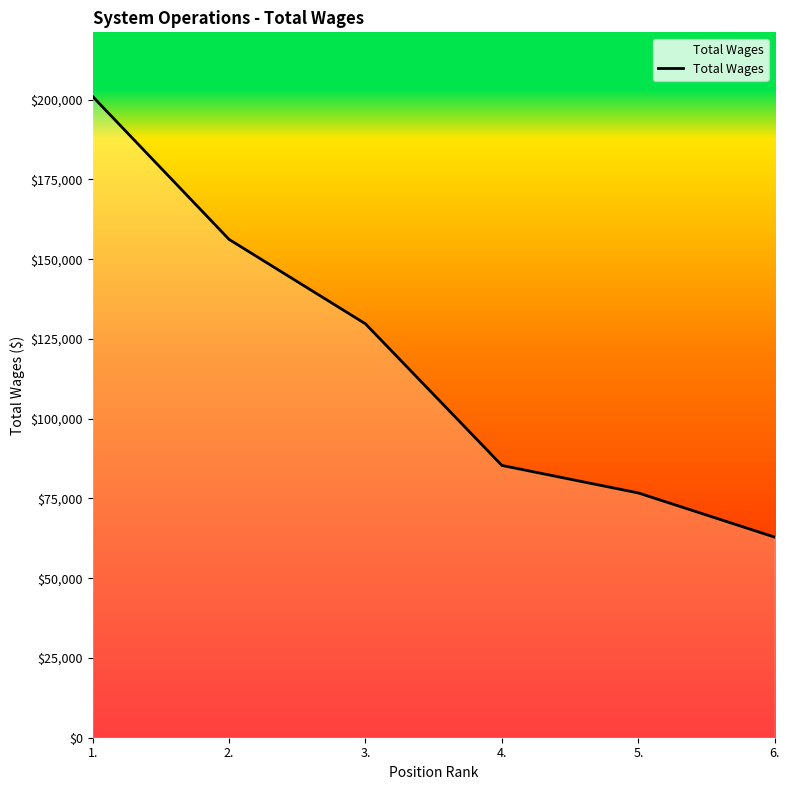

List the labels in order of value, smallest first.

6., 5., 4., 3., 2., 1.